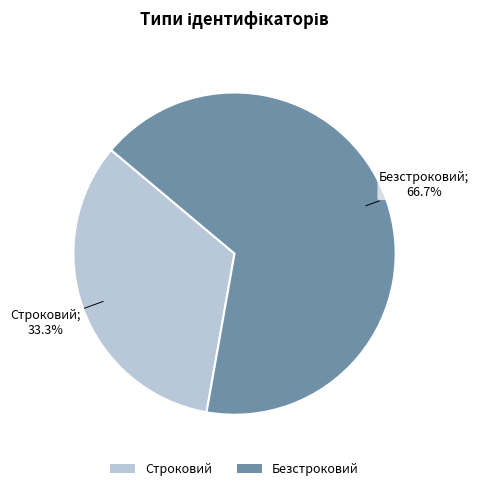

Is it true that Безстроковий is 67% of the pie?

True